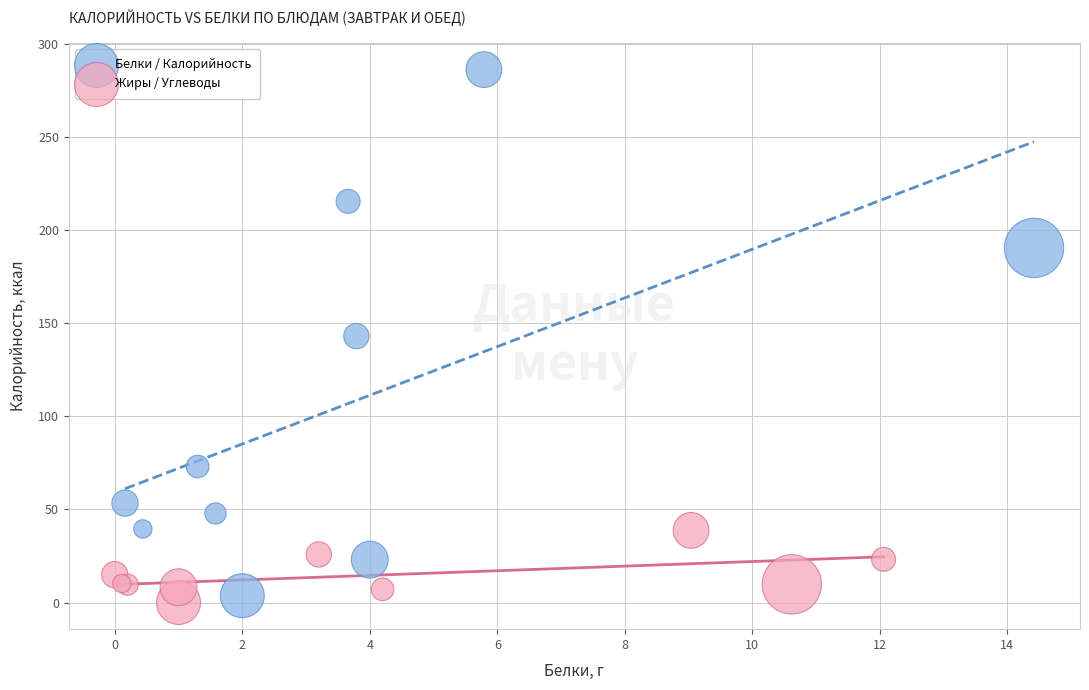

Which series has the largest Y range (max minus min)?

Белки / Калорийность